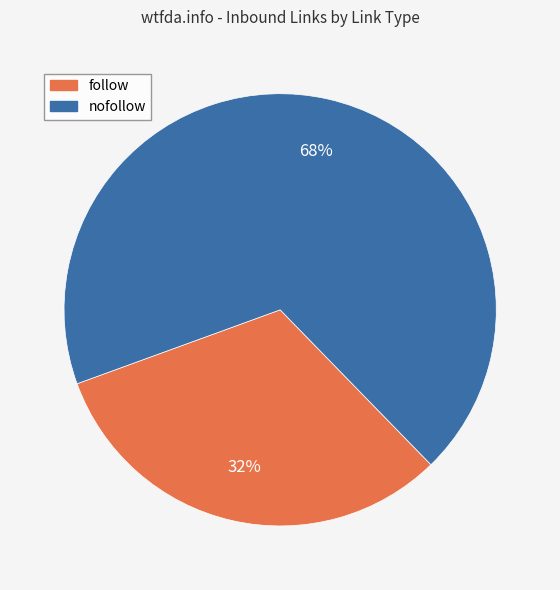

To the nearest percent, what is the combined percentage of follow and nofollow?

100%